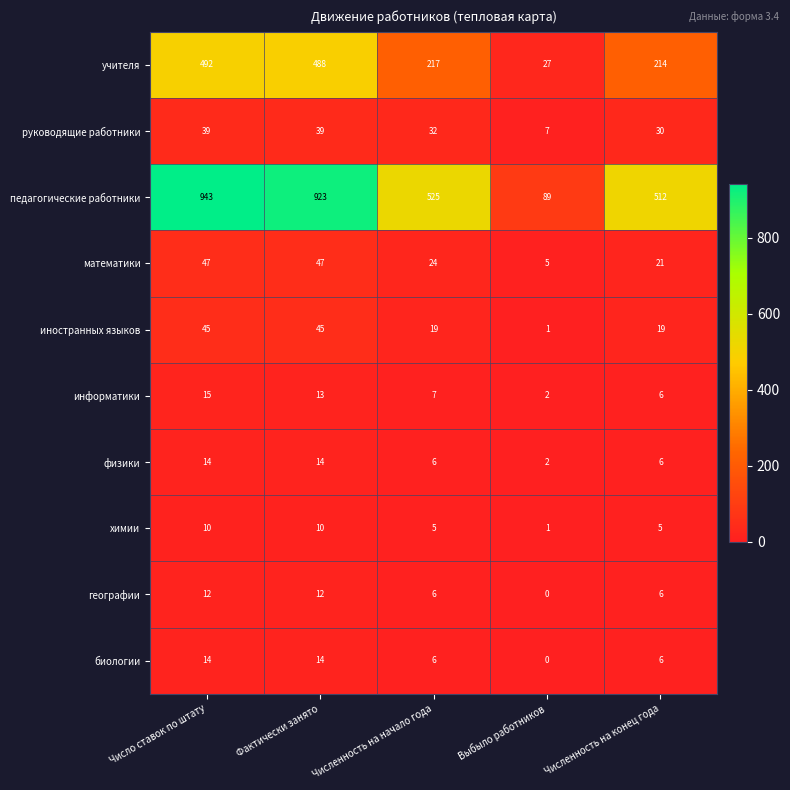

What is the difference between the maximum and minimum values in the физики series?

12